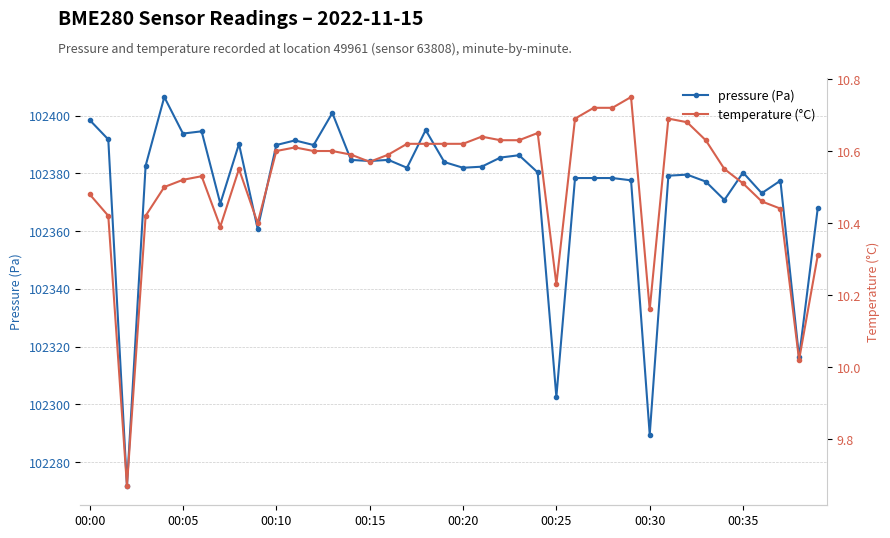

The value of pressure (Pa) at 38 is 102316.3. True or false?

True